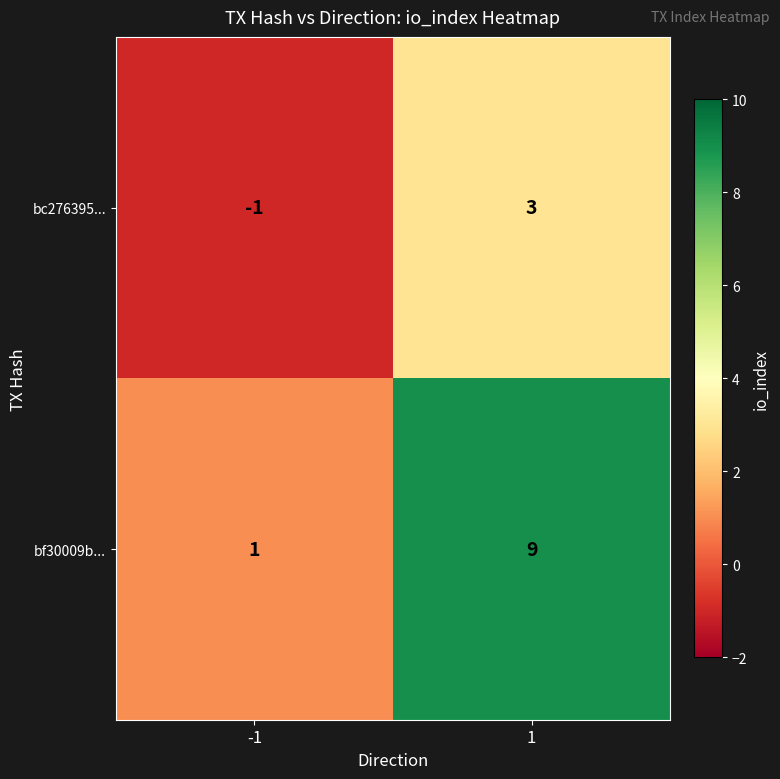

At which category is the sum across all series the highest?

1